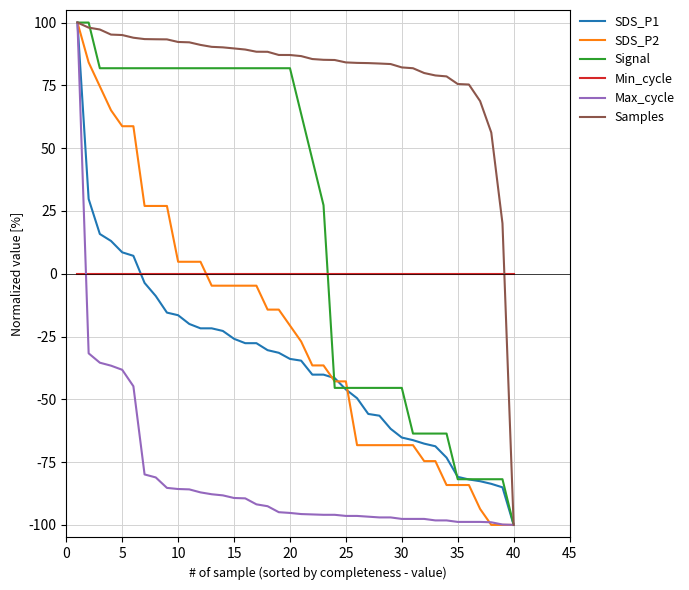

What is the maximum value shown in the chart?

100.0